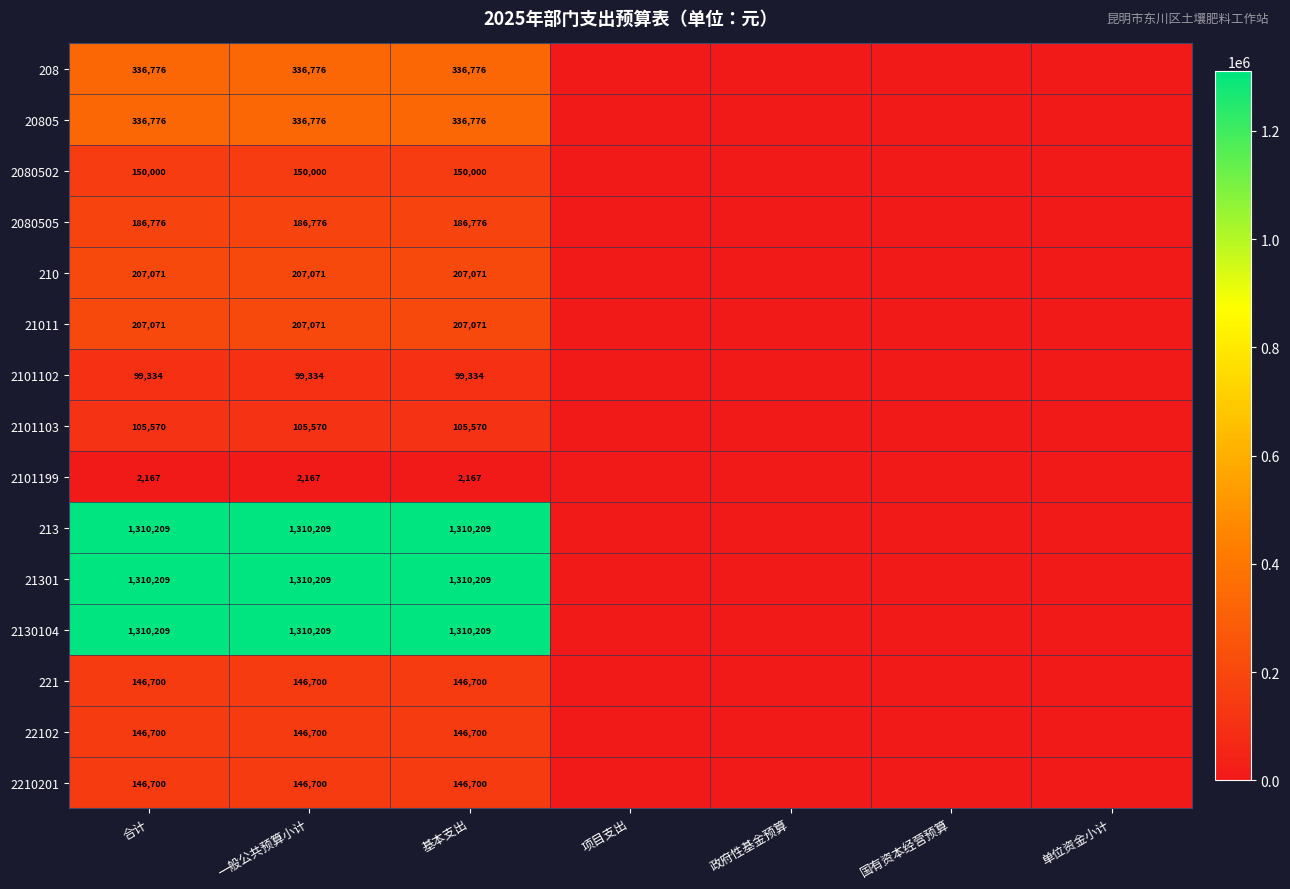

Is it true that 2080502 equals 150000 at 合计?

True